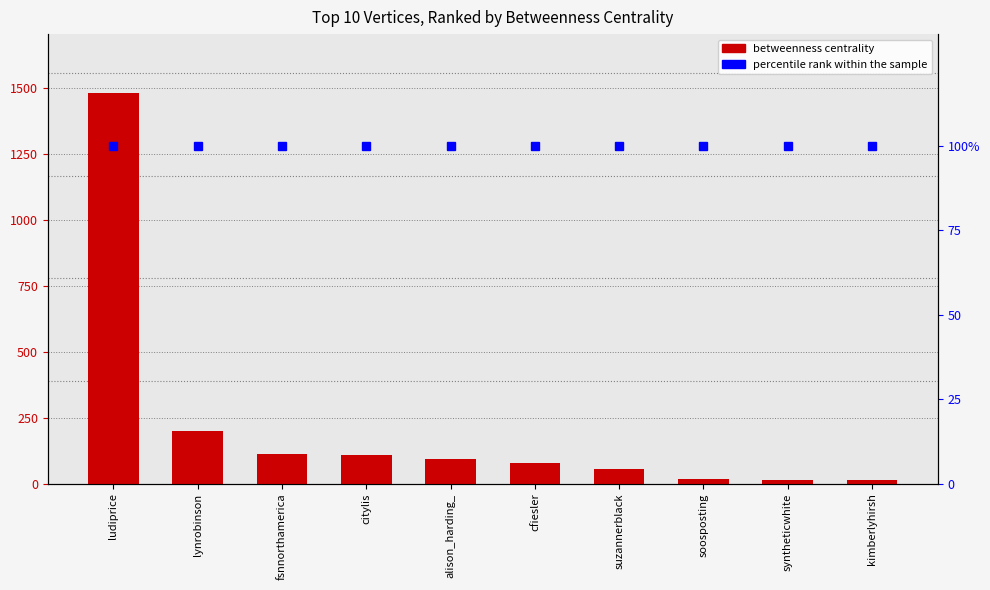

At which label does percentile rank within the sample reach its peak?

ludiprice